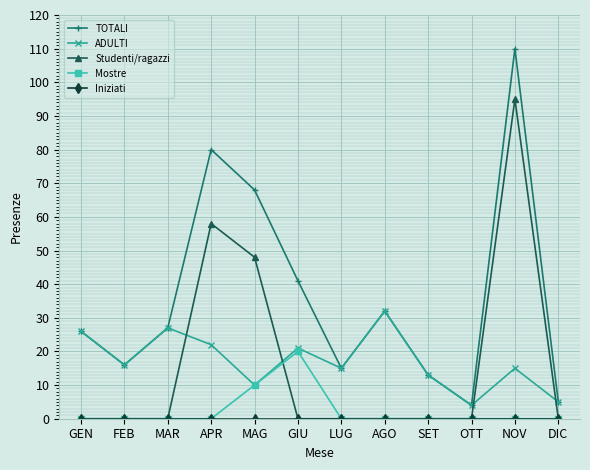

Which series has the largest range (max minus min)?

TOTALI